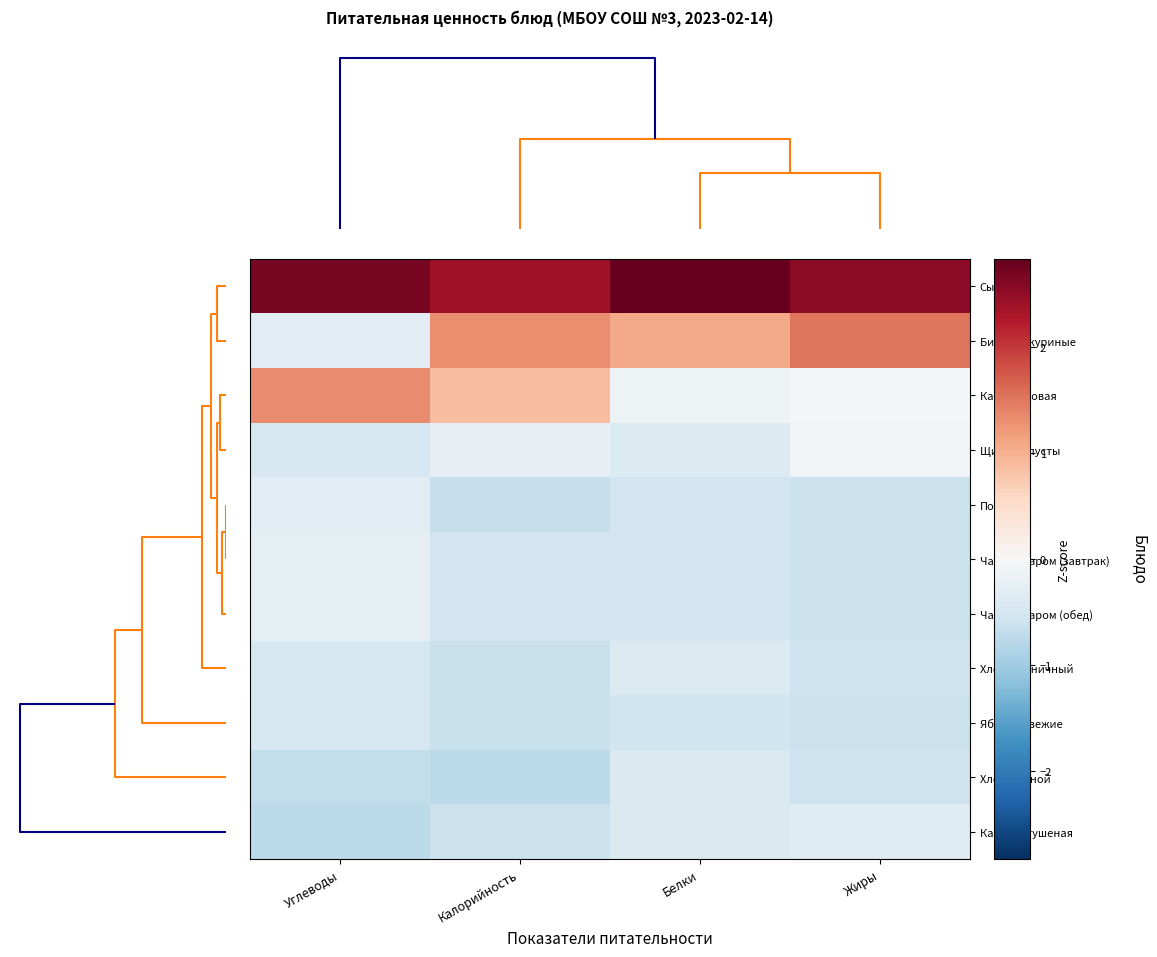

Reading left to right, extract all data points from this chart.

Сырники: Углеводы=2.7	Калорийность=2.4	Белки=2.8	Жиры=2.5
Биточки куриные: Углеводы=-0.3	Калорийность=1.3	Белки=1.1	Жиры=1.5
Каша рисовая: Углеводы=1.3	Калорийность=0.9	Белки=-0.1	Жиры=-0.0
Щи из капусты: Углеводы=-0.5	Калорийность=-0.2	Белки=-0.4	Жиры=-0.1
Повидло: Углеводы=-0.3	Калорийность=-0.6	Белки=-0.6	Жиры=-0.6
Чай с сахаром (завтрак): Углеводы=-0.3	Калорийность=-0.6	Белки=-0.5	Жиры=-0.6
Чай с сахаром (обед): Углеводы=-0.3	Калорийность=-0.6	Белки=-0.5	Жиры=-0.6
Хлеб пшеничный: Углеводы=-0.5	Калорийность=-0.6	Белки=-0.4	Жиры=-0.6
Яблоки свежие: Углеводы=-0.5	Калорийность=-0.6	Белки=-0.6	Жиры=-0.6
Хлеб ржаной: Углеводы=-0.7	Калорийность=-0.7	Белки=-0.4	Жиры=-0.6
Капуста тушеная: Углеводы=-0.7	Калорийность=-0.6	Белки=-0.4	Жиры=-0.4